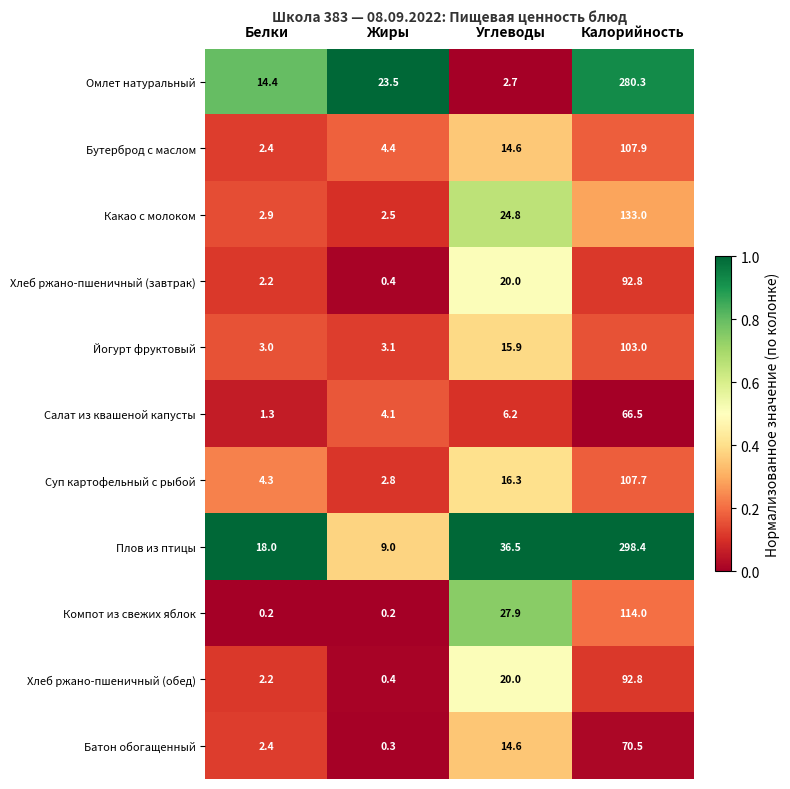

Rank the categories by Суп картофельный с рыбой value from highest to lowest.

Калорийность, Углеводы, Белки, Жиры